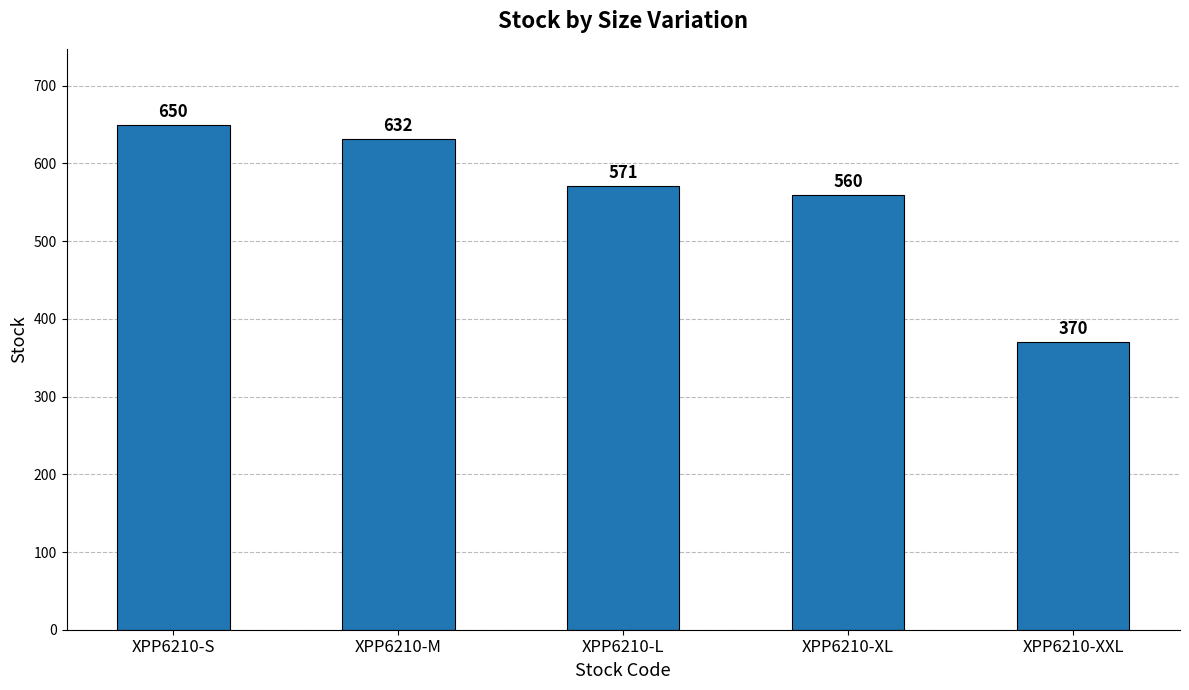

How many bars are there in total?

5